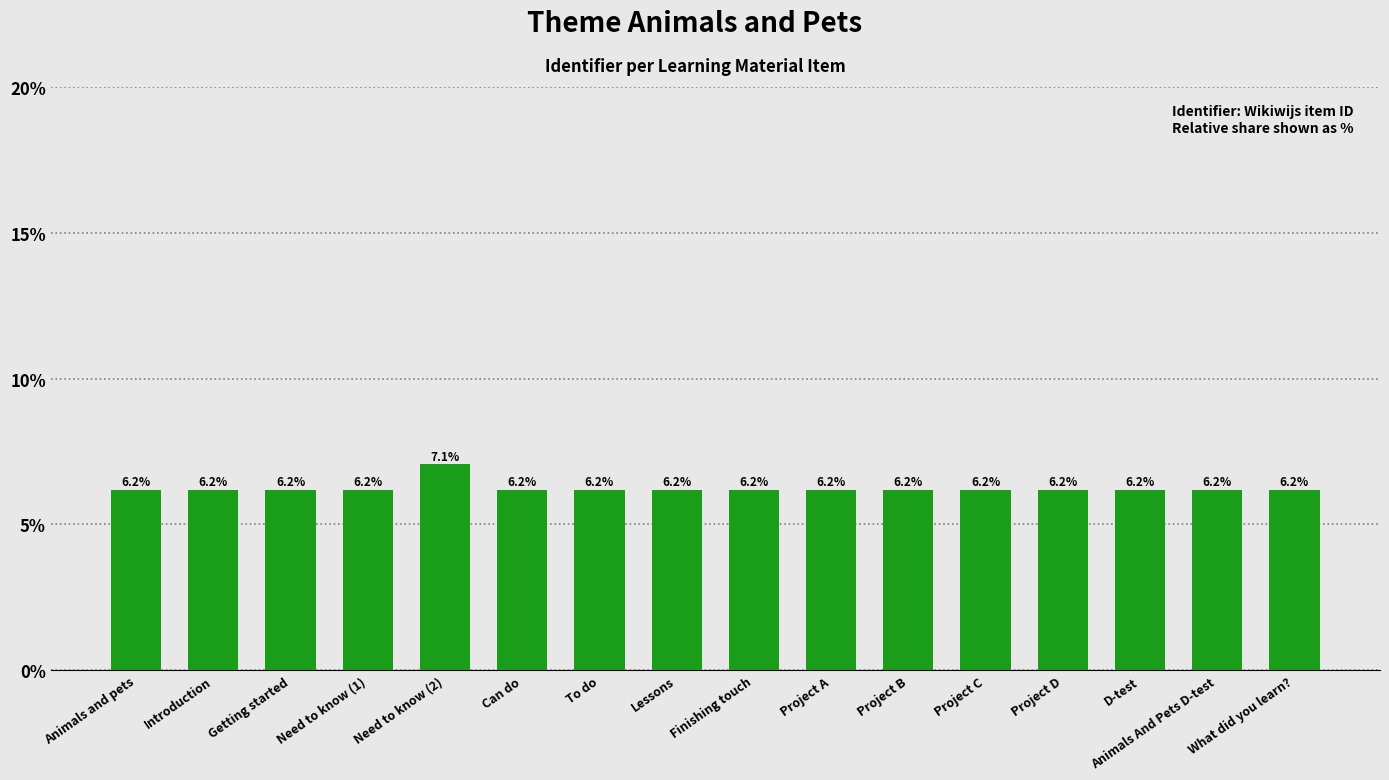

Is it true that the value at Project D is 6.2?

True